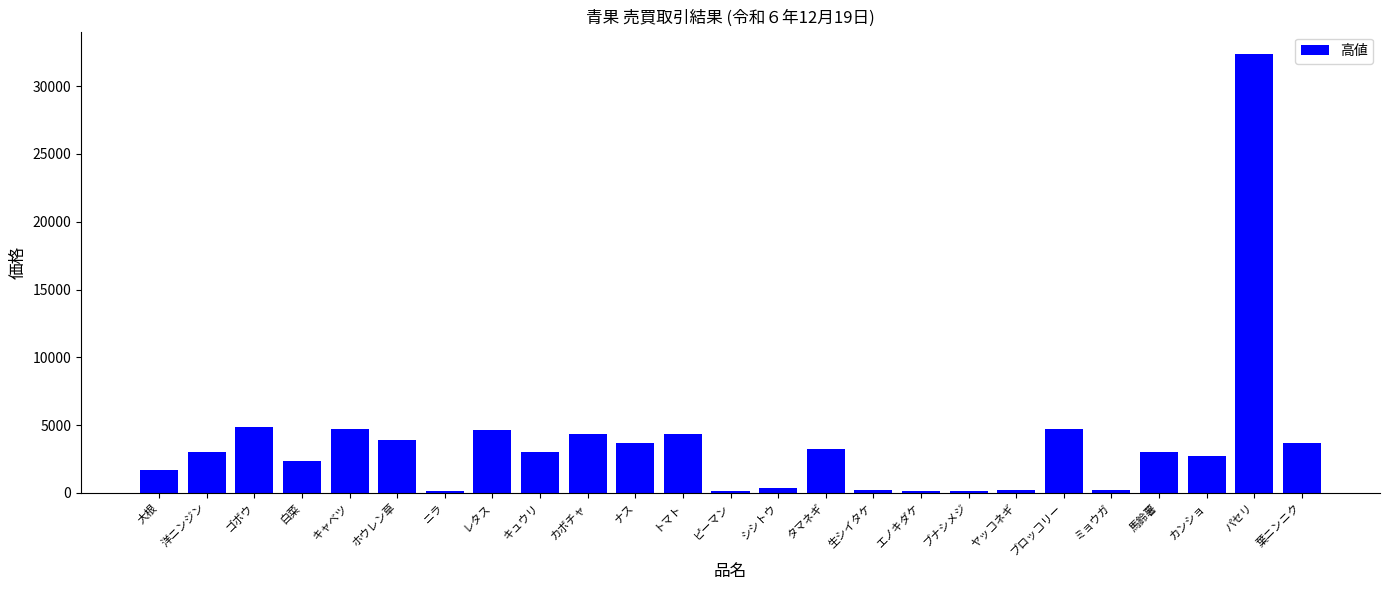

What is the label of the 9th bar from the right?

エノキダケ